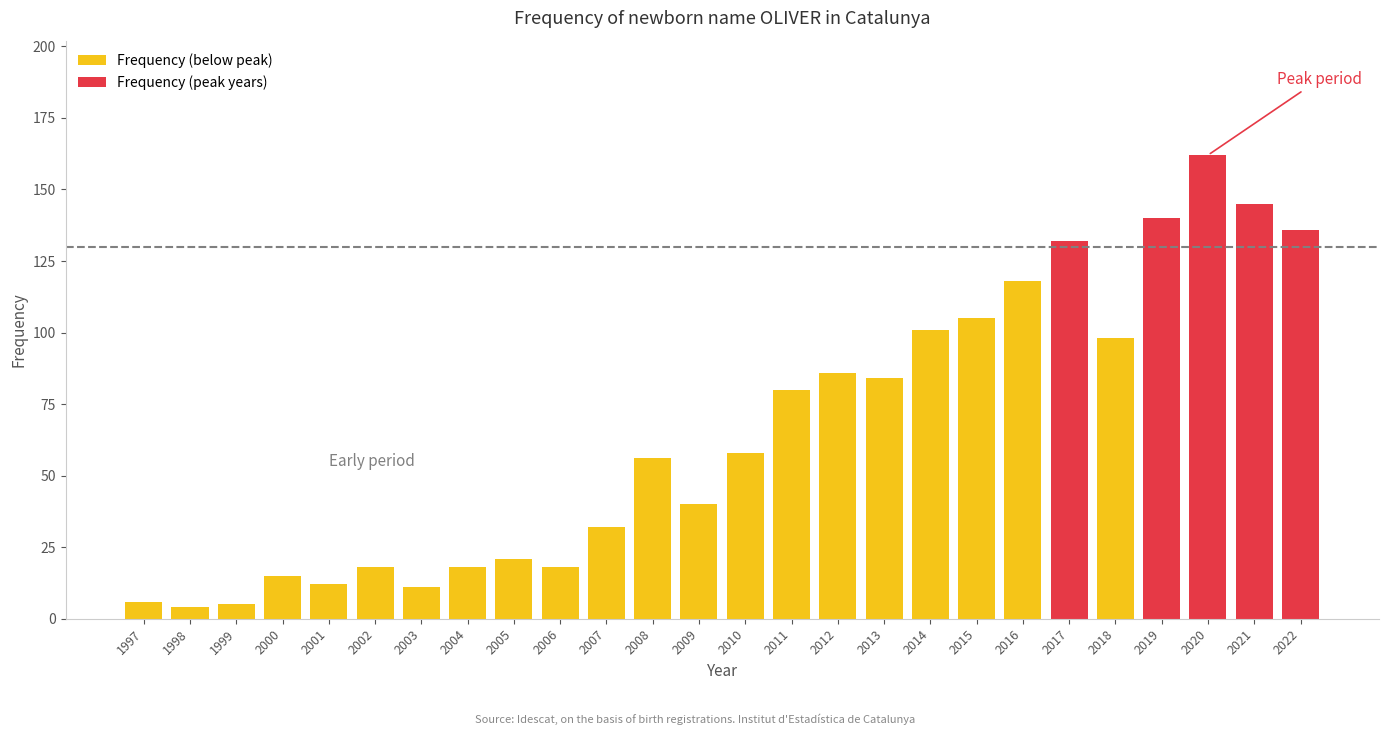

Reading right to left, list all the values displayed in this chart.

136	145	162	140	98	132	118	105	101	84	86	80	58	40	56	32	18	21	18	11	18	12	15	5	4	6